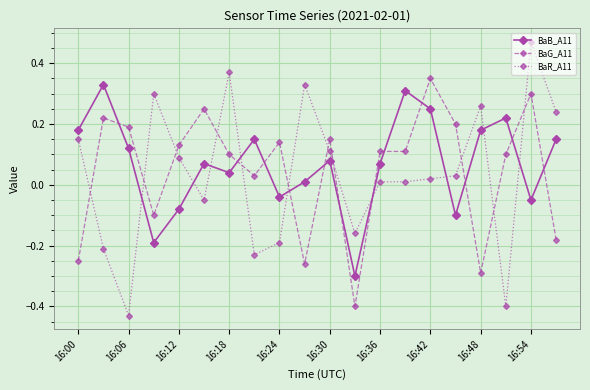

At how many categories does at least one series exceed 0?

19